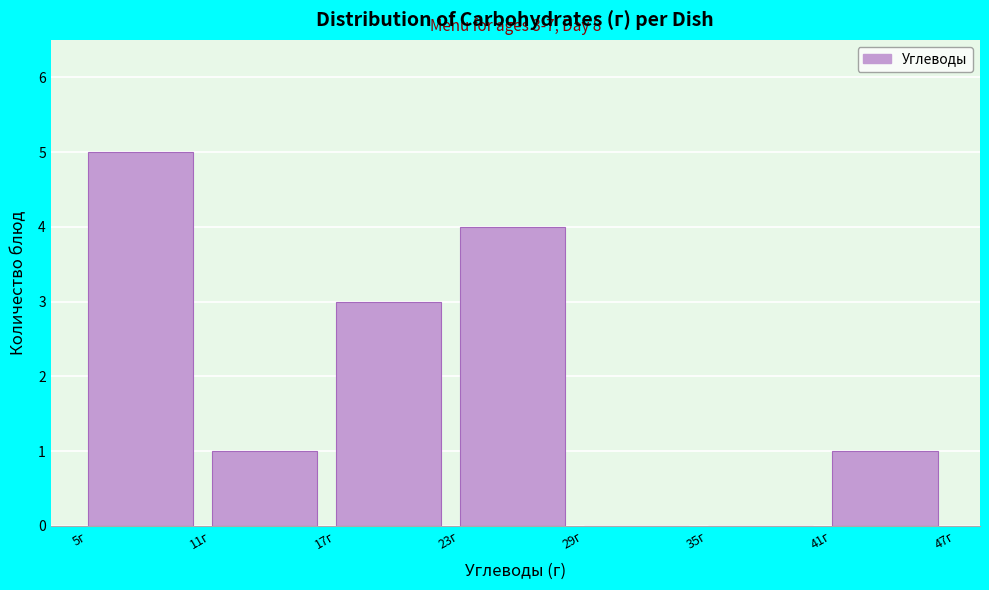

Over which range of the x-axis is the bar tallest?

5 to 11